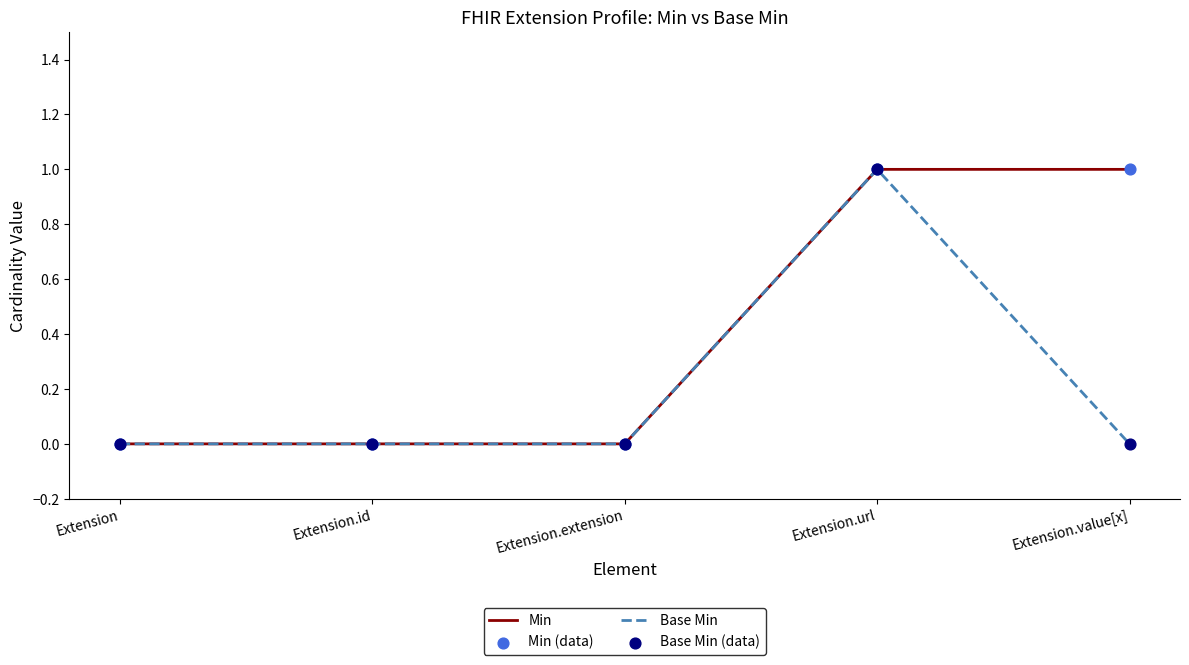

At which category is the sum across all series the highest?

Extension.url